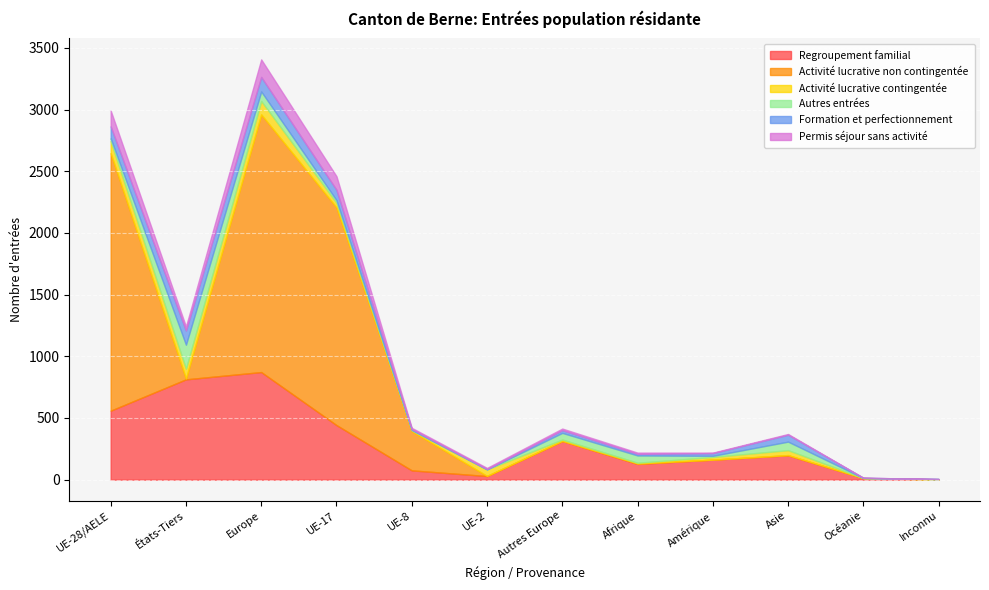

List the labels in order of Permis séjour sans activité value, smallest first.

Océanie, Inconnu, Amérique, Asie, UE-2, UE-8, Afrique, Autres Europe, États-Tiers, UE-17, UE-28/AELE, Europe